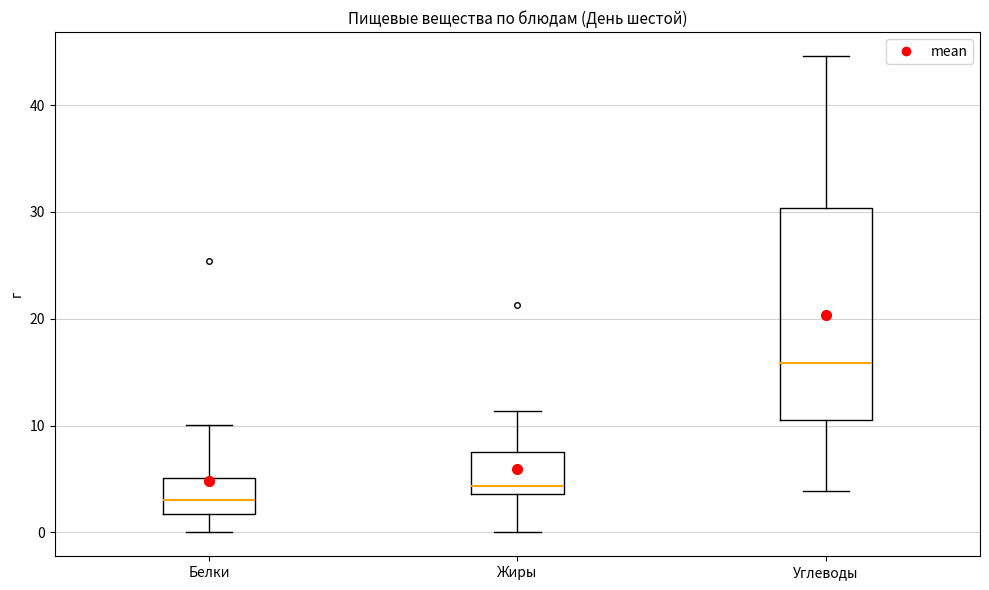

Reading left to right, transcribe this box plot: for each box, give where its median line is, the range the box spans, and where its two whiskers end, as read against the y-axis. The values are not printed on the chart, so give them approximately, as read against the axis.

Белки: median 3, box 2 to 5, whiskers 0 to 10
Жиры: median 4 (just above the box's lower edge), box 4 to 8, whiskers 0 to 11
Углеводы: median 16, box 11 to 30, whiskers 4 to 45